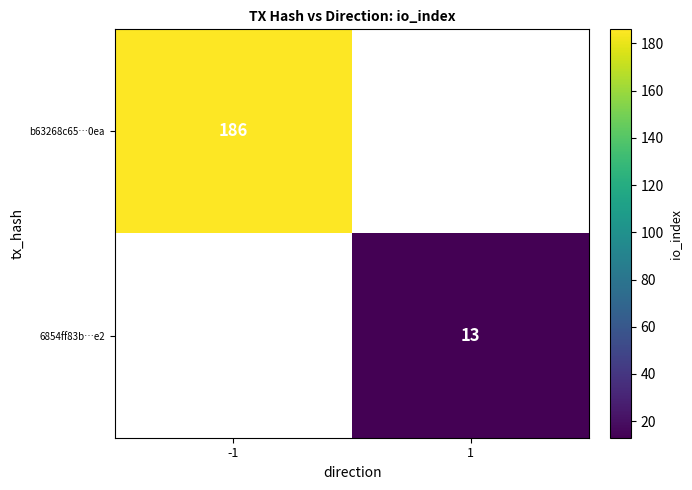

The b63268c65…0ea series shows 94 at -1. True or false?

False